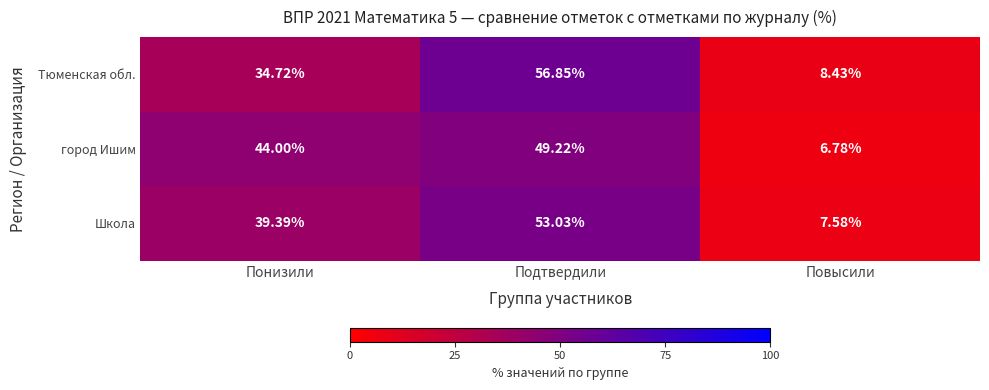

List the series in order of their peak value, lowest first.

город Ишим, Школа, Тюменская обл.